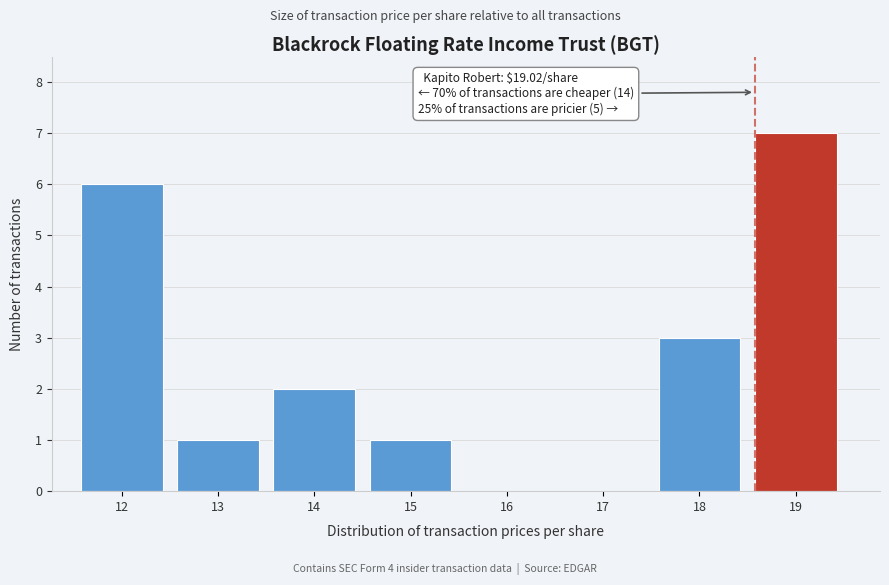

Reading left to right, transcribe all the data shown in this chart.

12=6	13=1	14=2	15=1	16=0	17=0	18=3	19=7